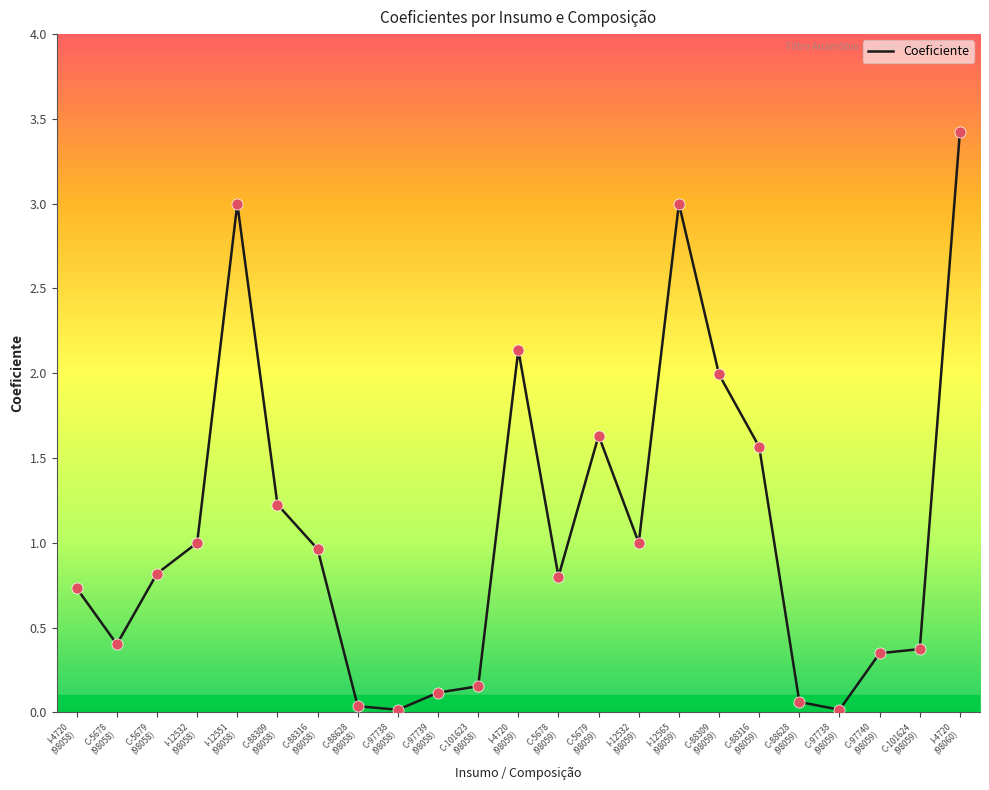

What is the change in value from C-88316
(98059) to C-88628
(98059)?

-1.5